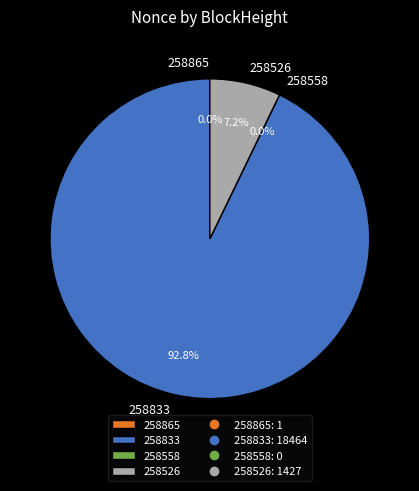

Is there a majority slice in this chart?

Yes